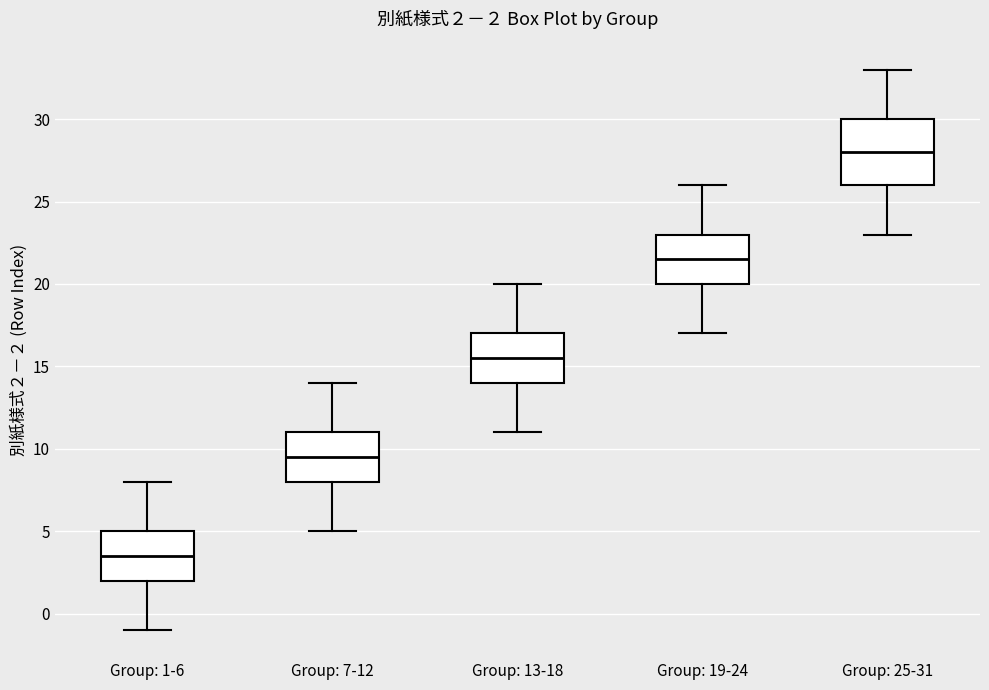

Which box's median line is the highest?

Group: 25-31